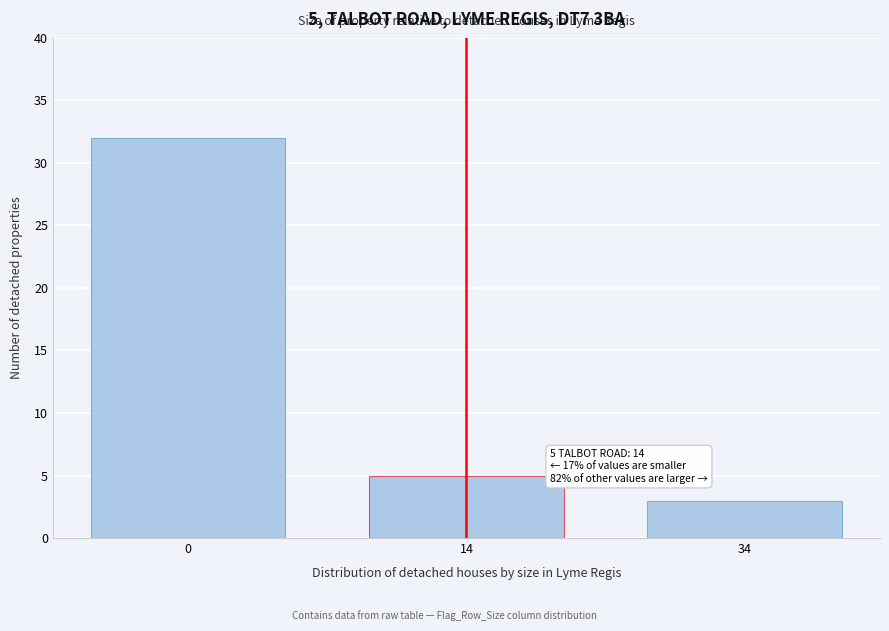

Reading left to right, extract all data points from this chart.

0=32	14=5	34=3